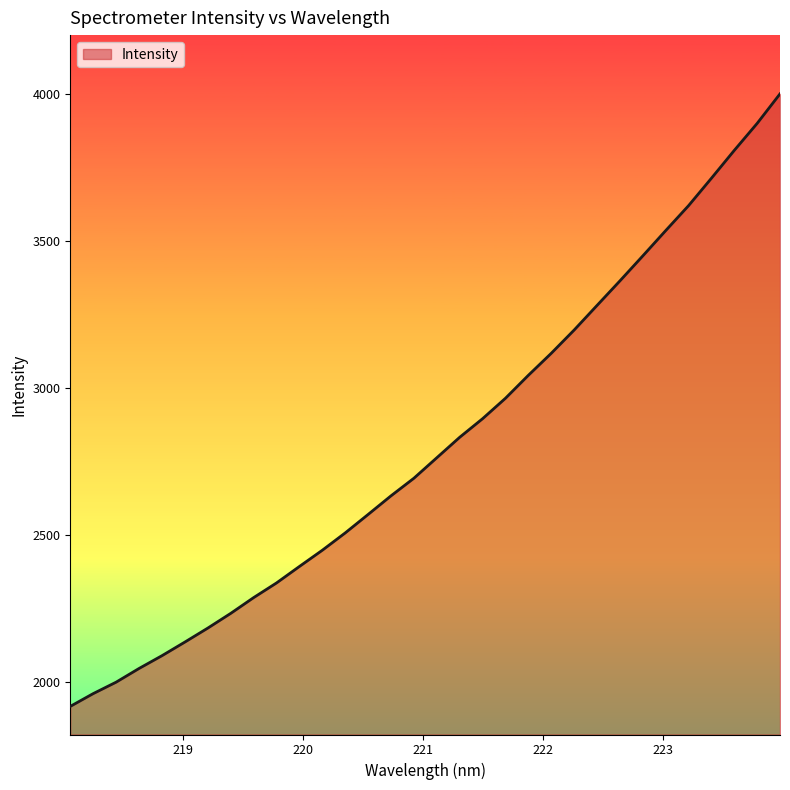

What is the difference between the maximum and minimum values?

2086.0